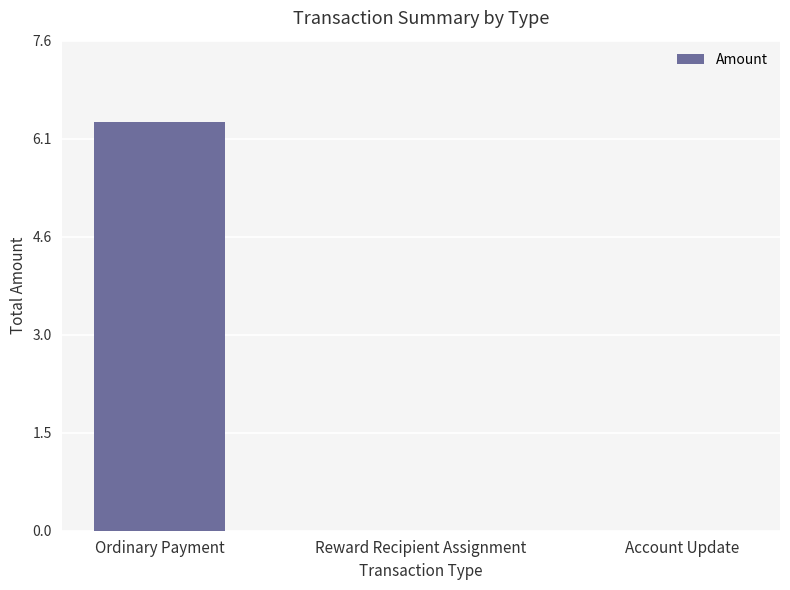

True or false: the data shows 0.0 at Account Update.

True